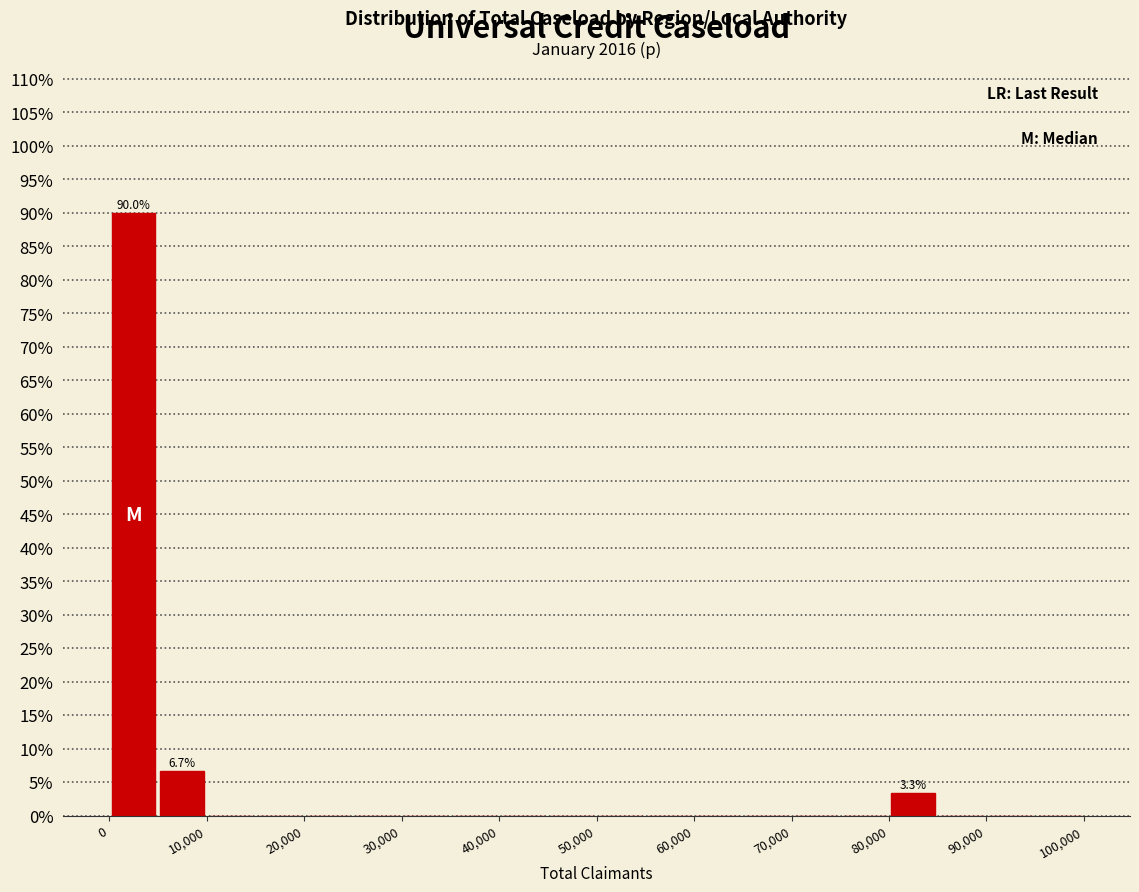

Over which range of the x-axis is the bar tallest?

0 to 5000